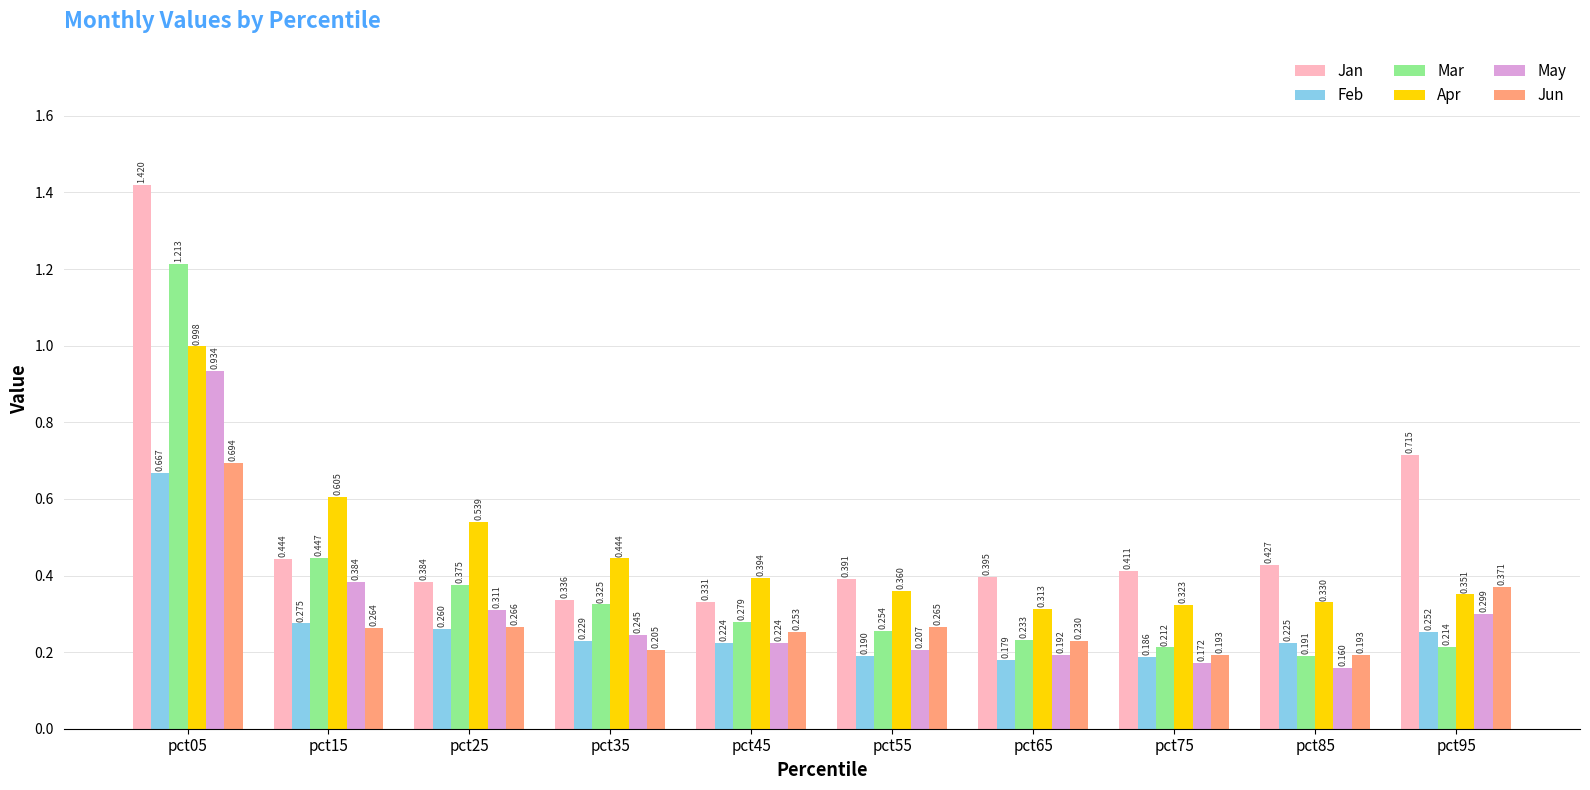

How many bars are there in each group?

6